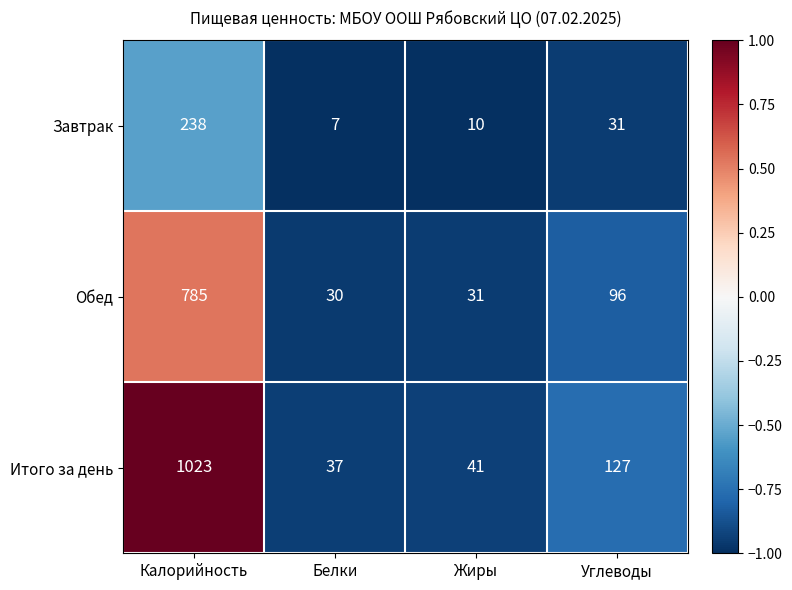

How many data points in Итого за день are less than 127?

2